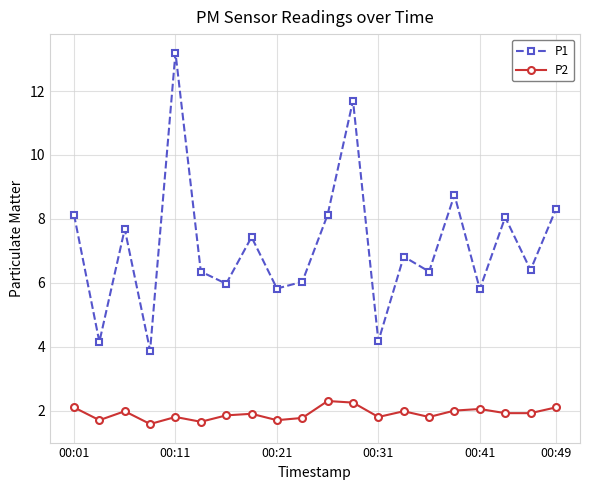

List the series in order of their peak value, lowest first.

P2, P1